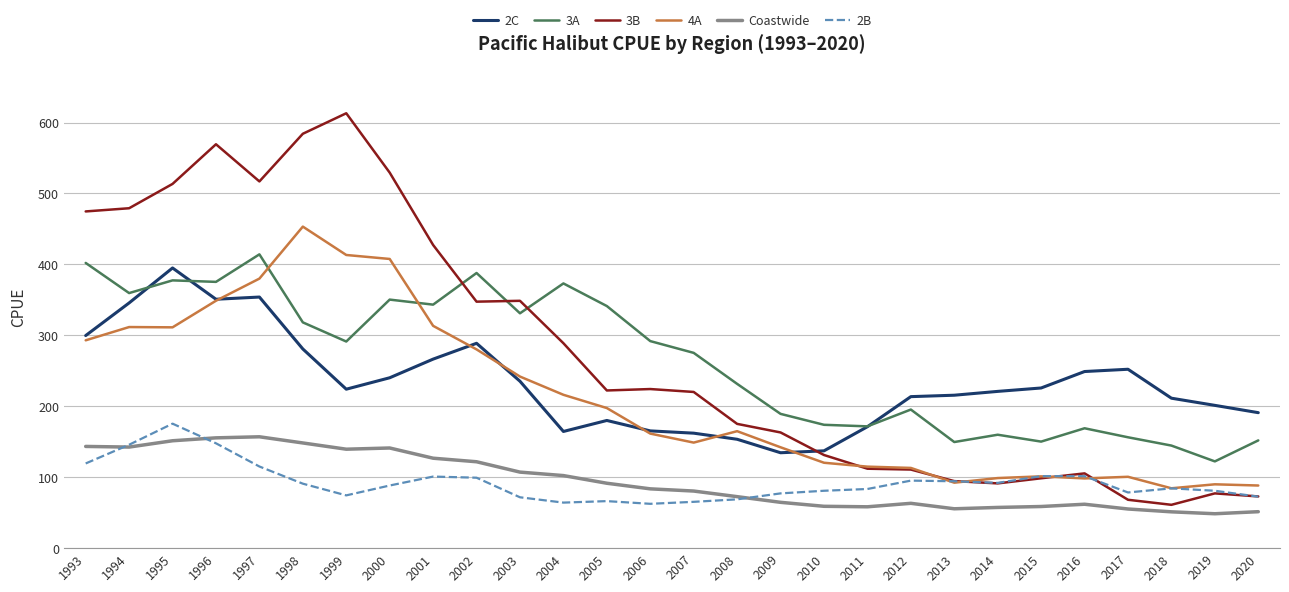

At which label is 3A closest to 268?

2007